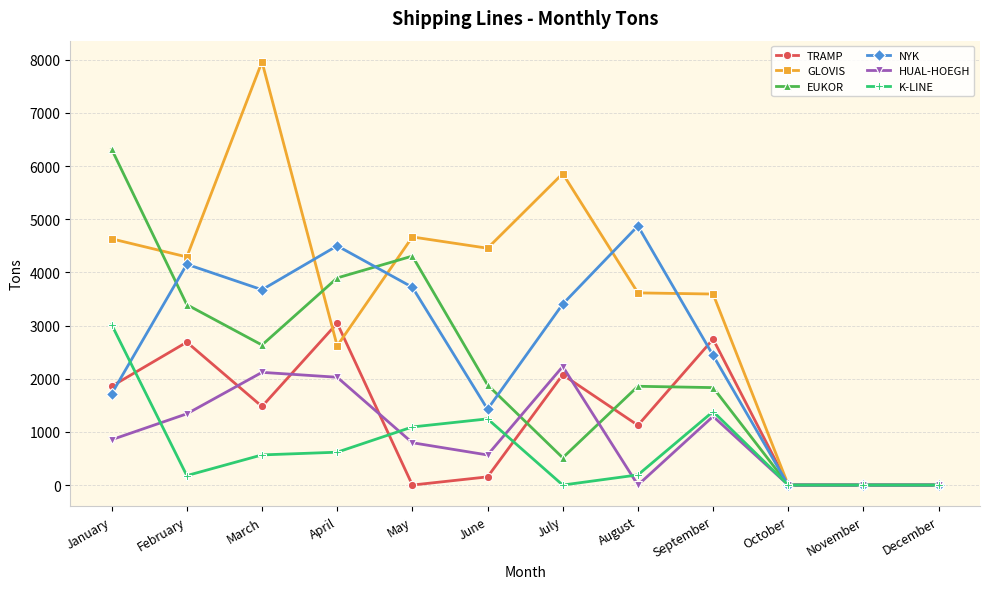

How many data points does each series have?

12